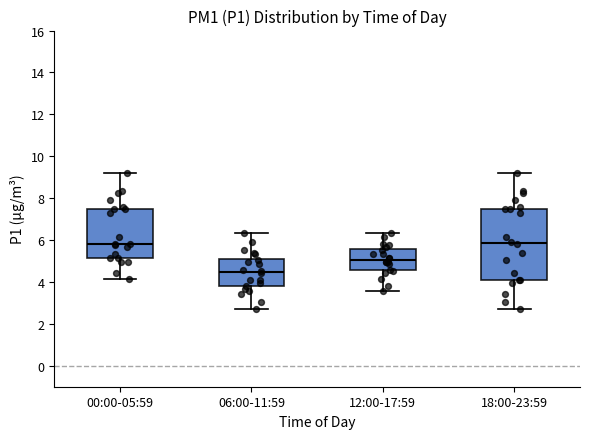

Which box has the lowest median line?

06:00-11:59